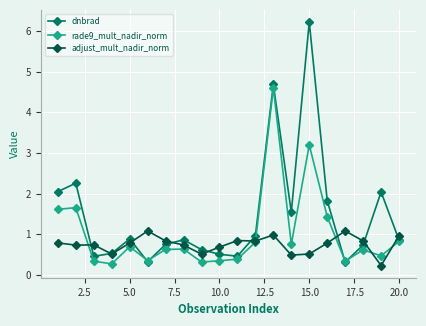

What is the average value of the adjust_mult_nadir_norm series?

0.7